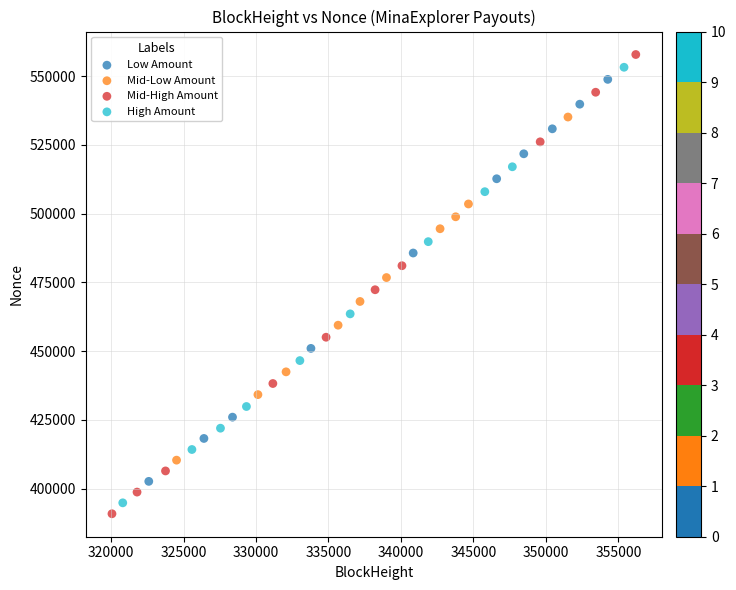

Which series has the widest spread of Y values?

Mid-High Amount